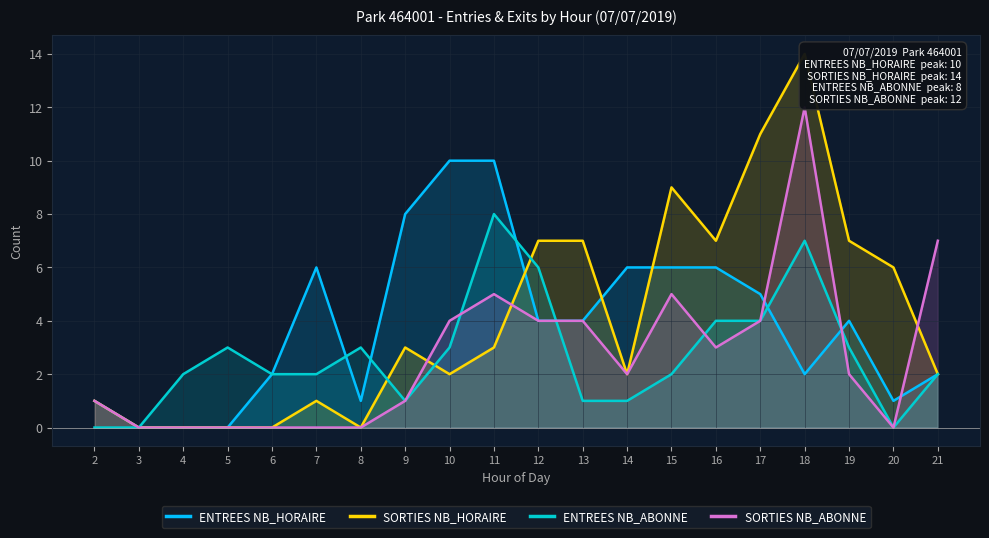

What is the difference between the maximum and minimum values in the ENTREES NB_ABONNE series?

8